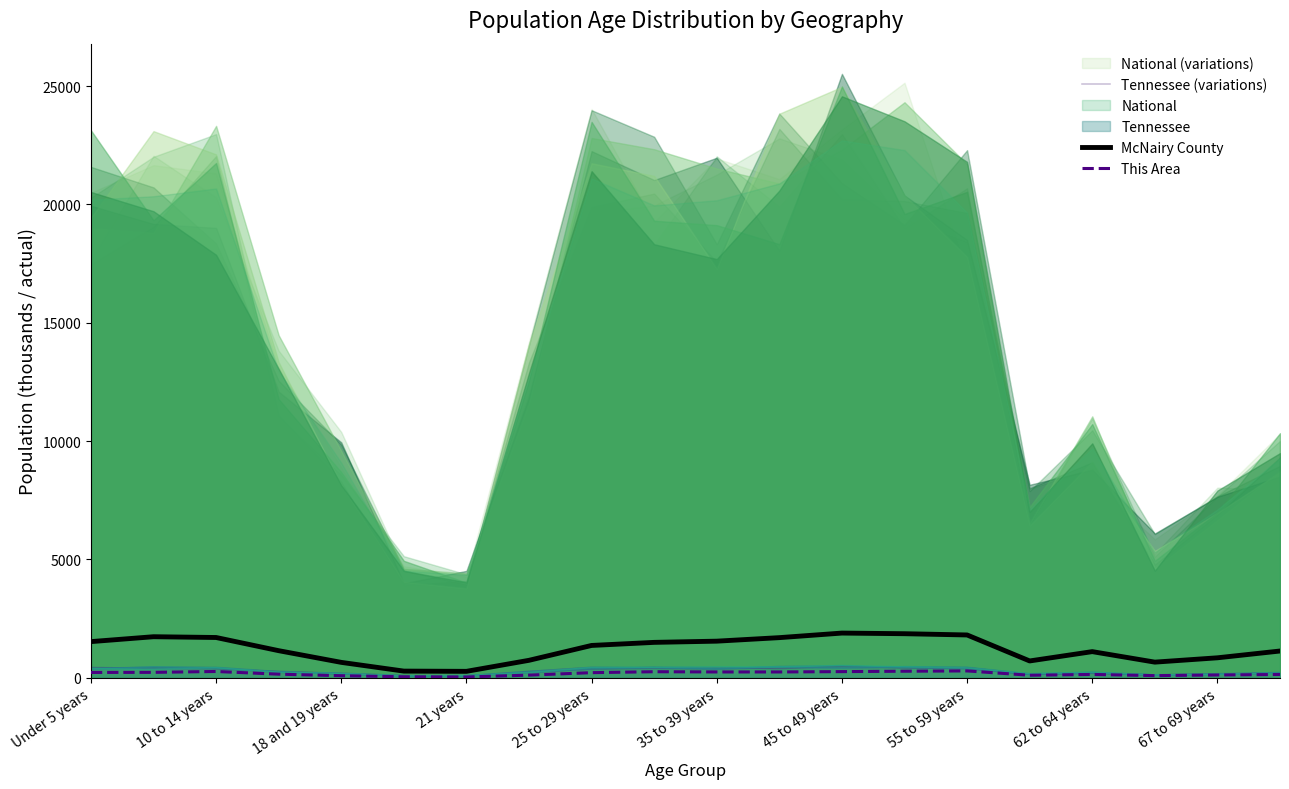

What is the lowest value of the McNairy County series?

274.0